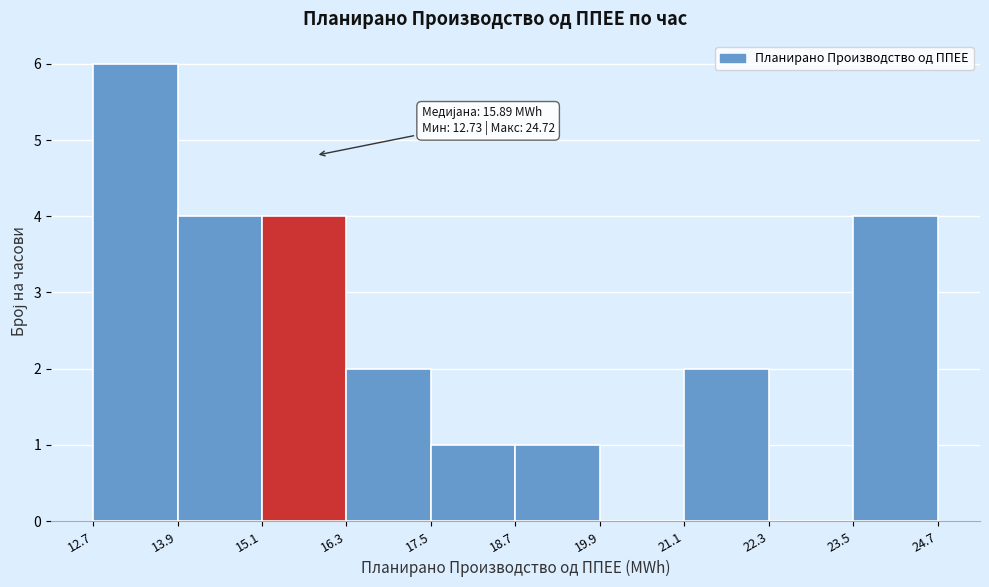

Over which range of the x-axis is the bar tallest?

12.7 to 13.9